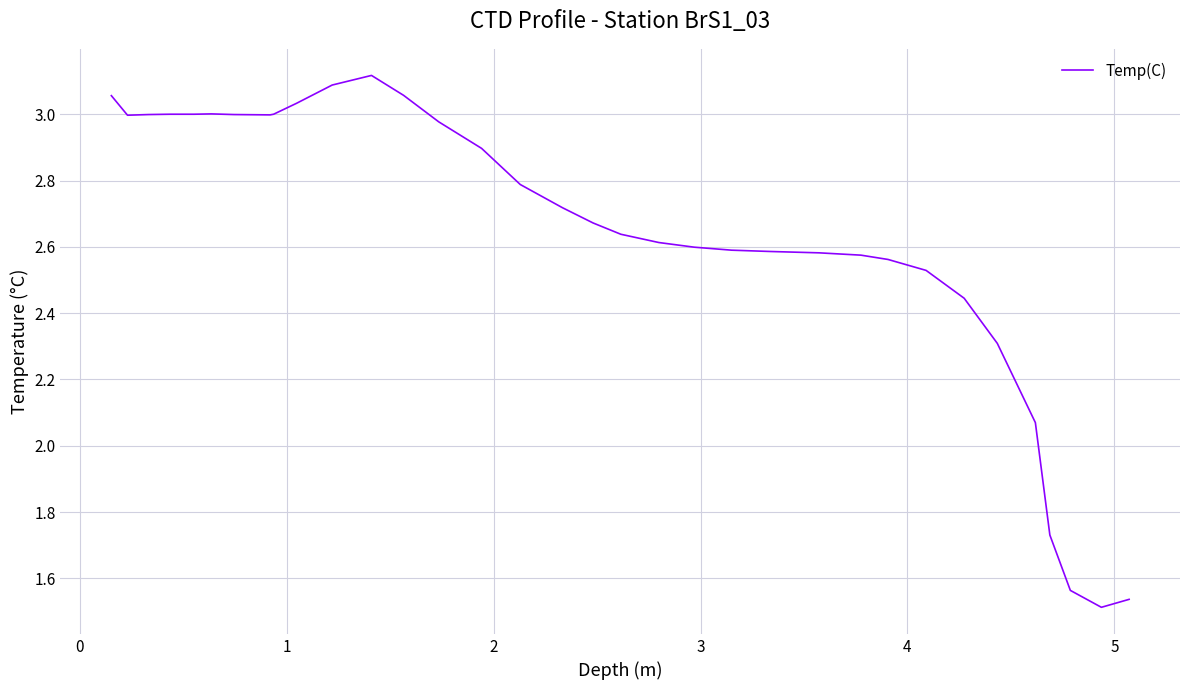

What is the difference between the maximum and minimum values?

1.6